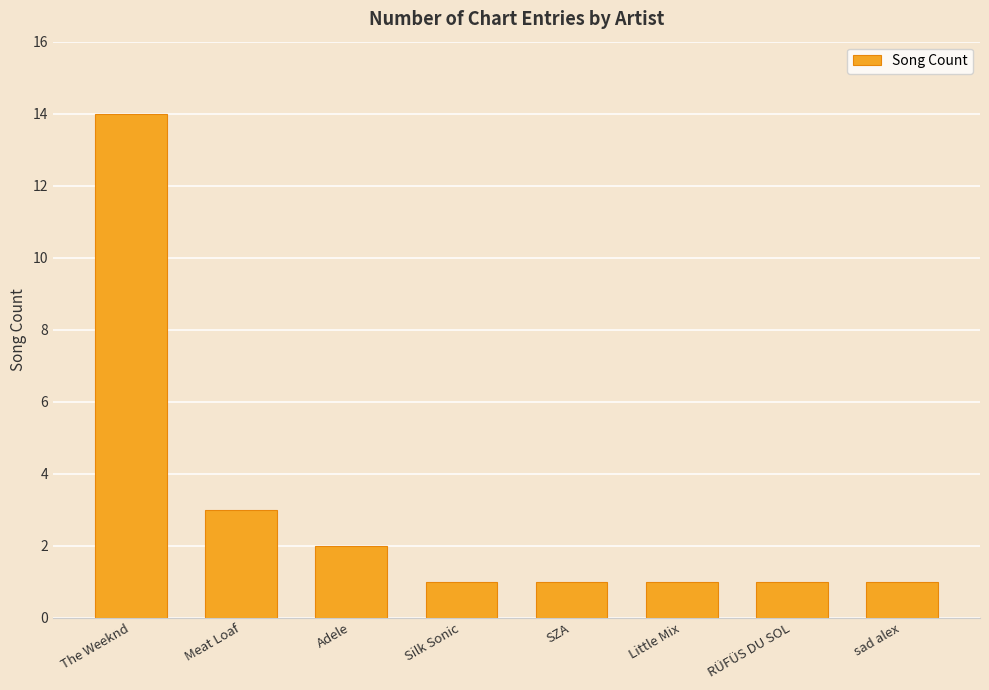

Reading right to left, transcribe all the data shown in this chart.

1	1	1	1	1	2	3	14